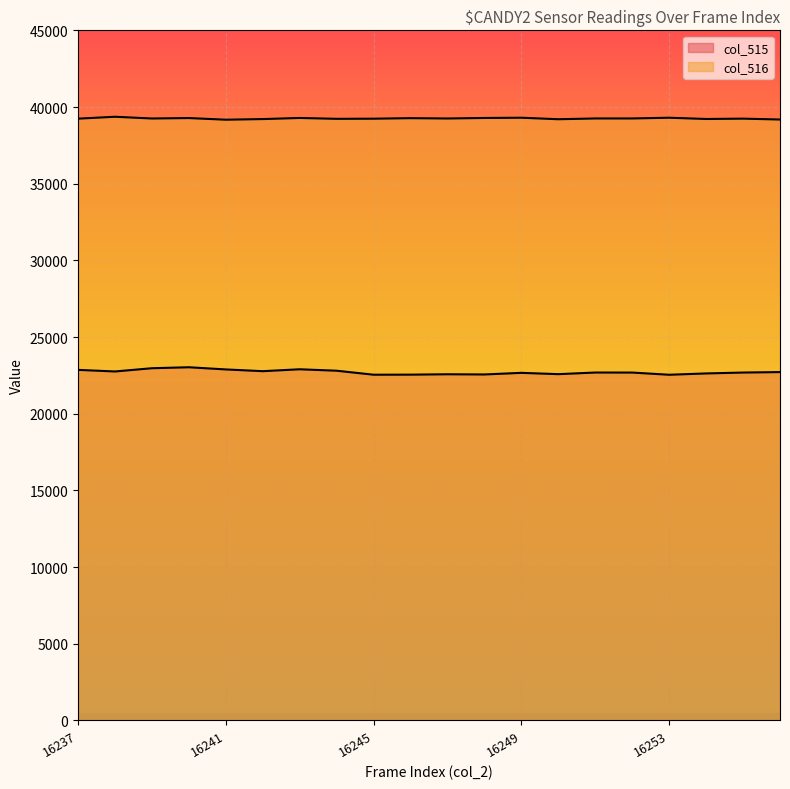

True or false: col_516 has more than 1 points higher than both neighbors.

True